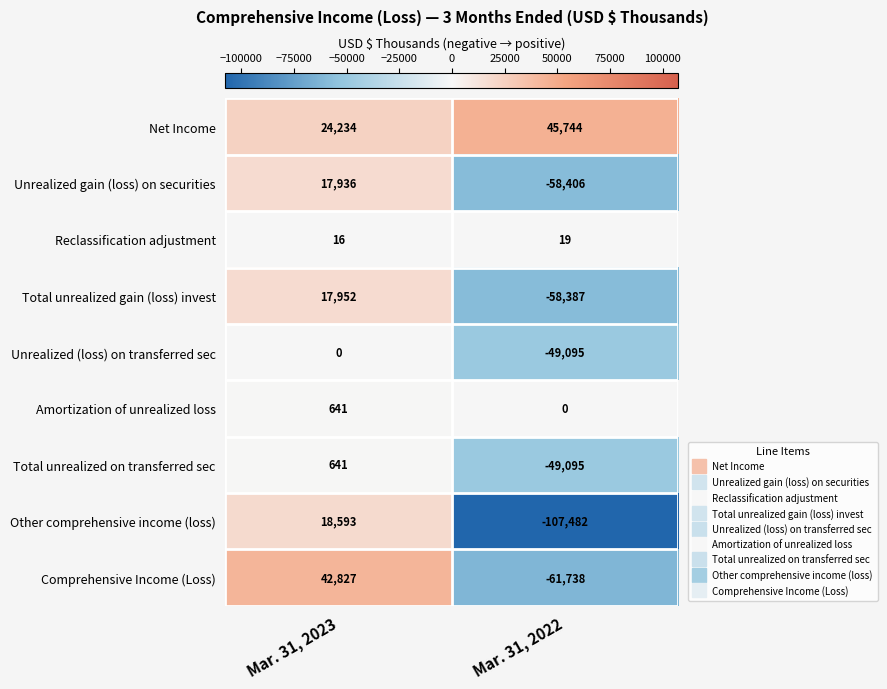

What is the average value of the Reclassification adjustment series?

18